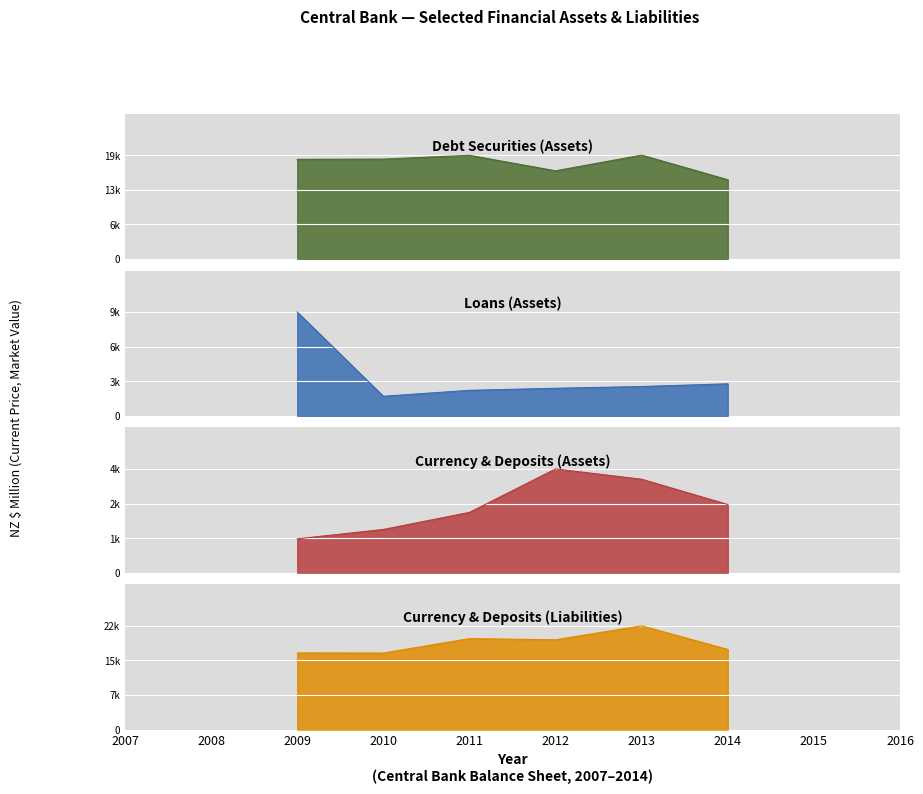

At which category does the chart reach its peak across all series?

2013